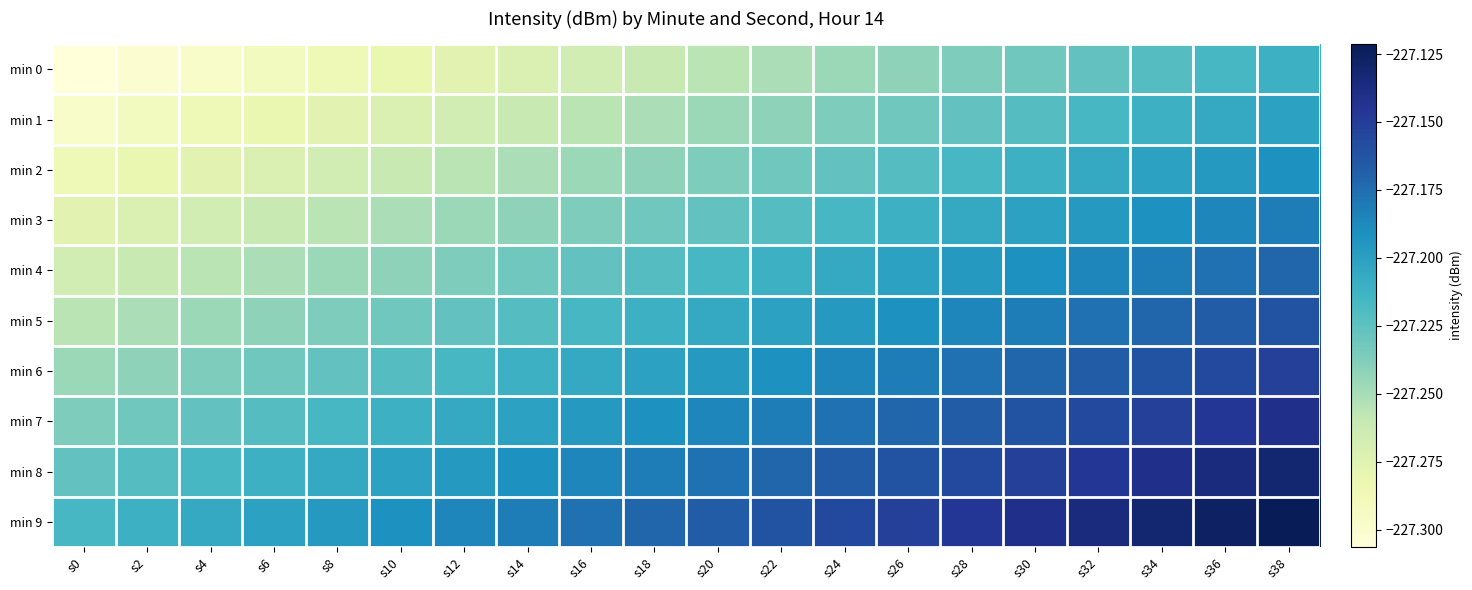

What is the maximum value shown in the chart?

-227.1